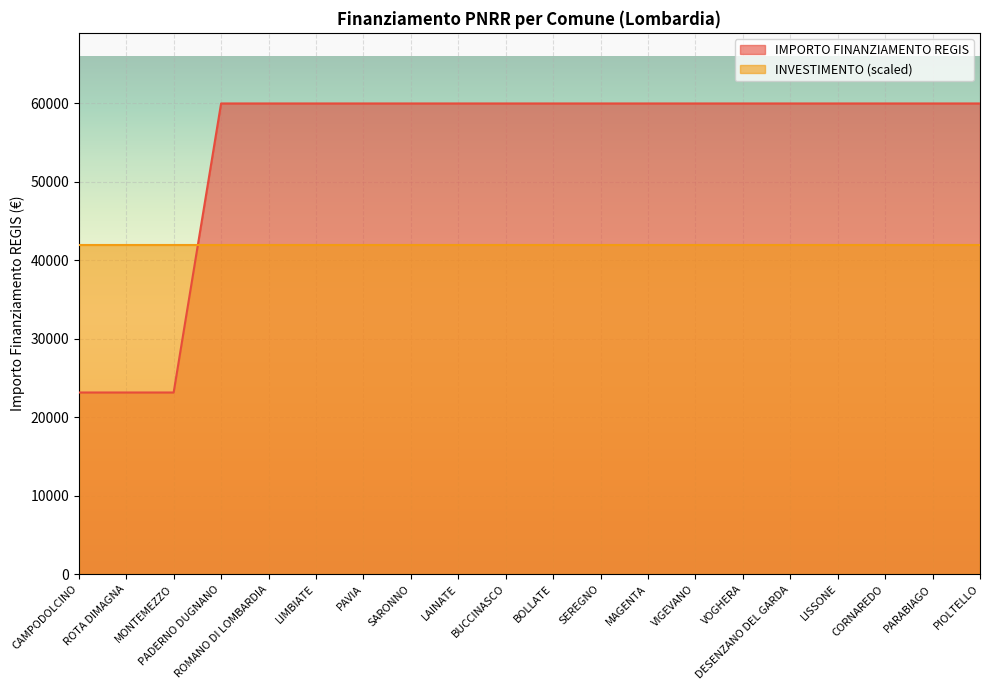

Where is the data nearest to the value 41556?

CAMPODOLCINO